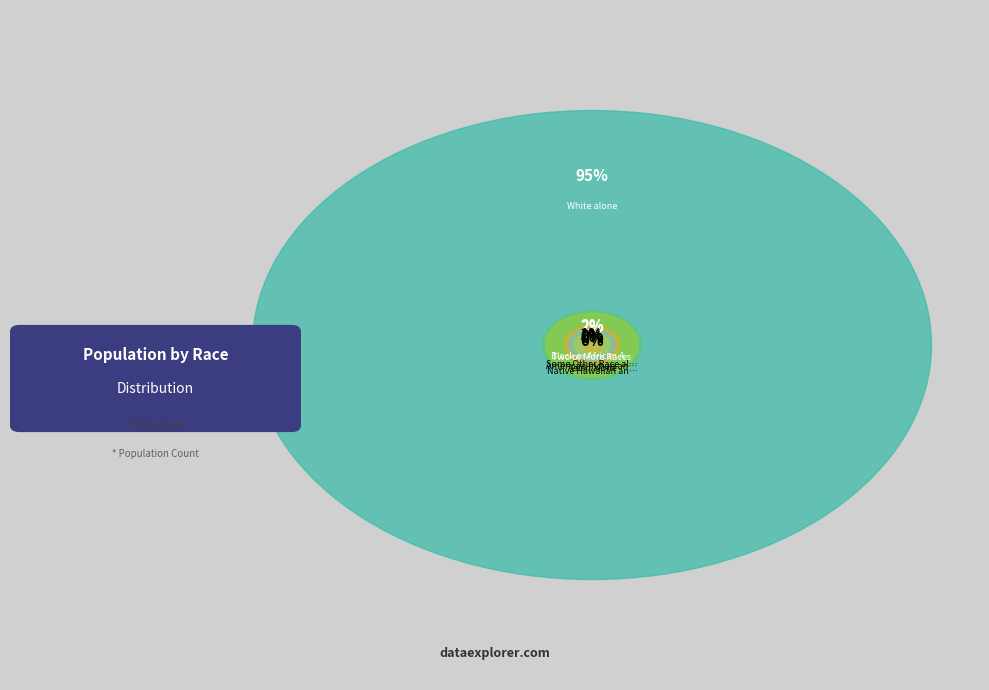

What is the smallest slice in the pie chart?

Native Hawaiian and Other Pacific